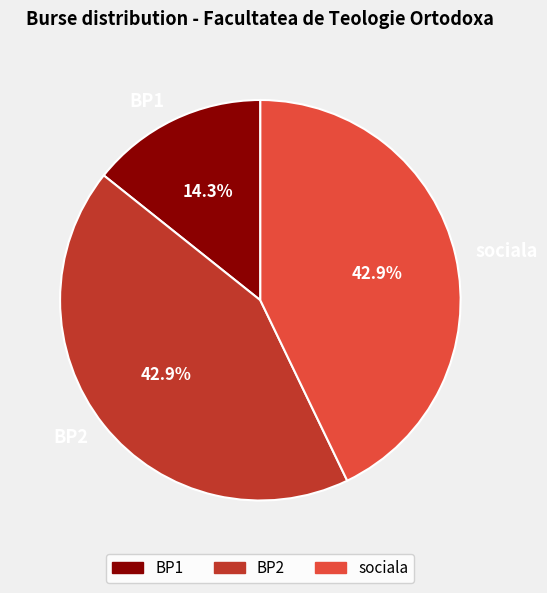

Which category has the smallest portion of the pie?

BP1